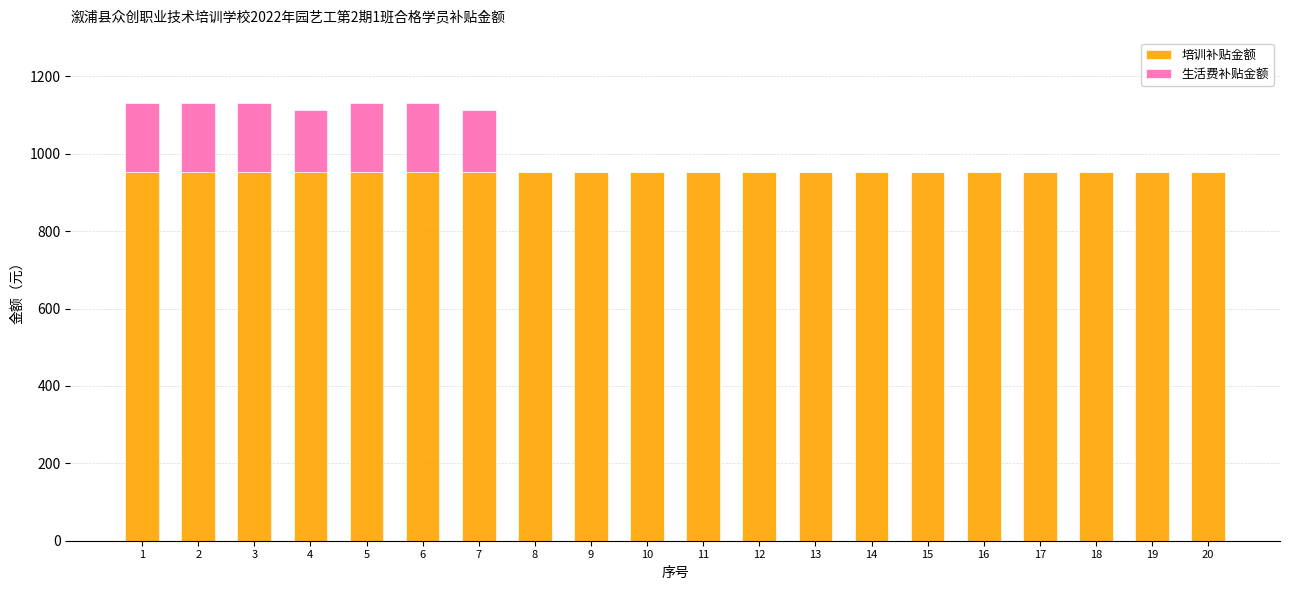

What is the sum of the 培训补贴金额 values at 17 and 19?

1904